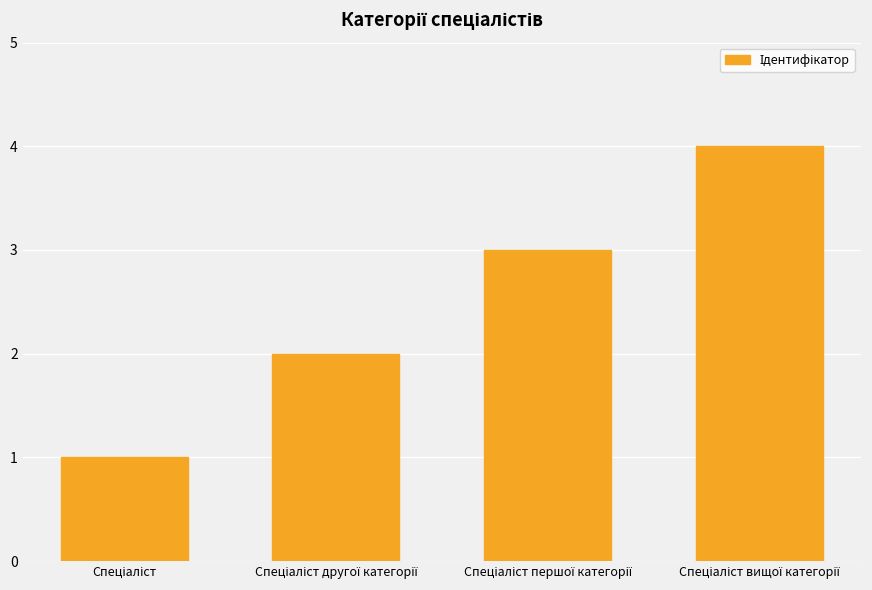

What is the maximum value shown in the chart?

4